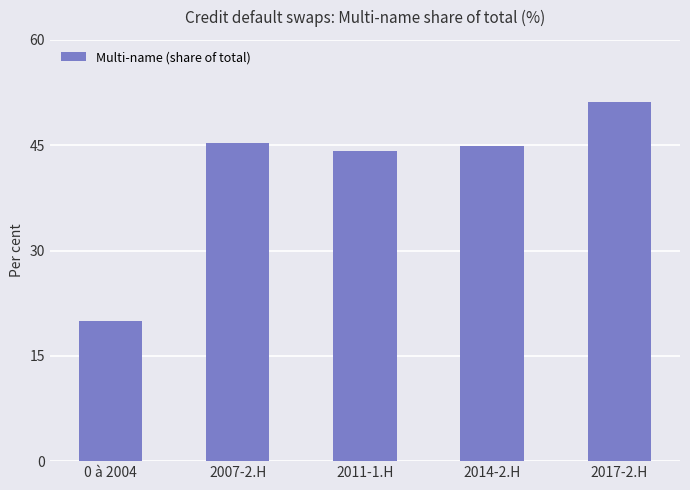

What is the label of the 2nd bar from the right?

2014-2.H